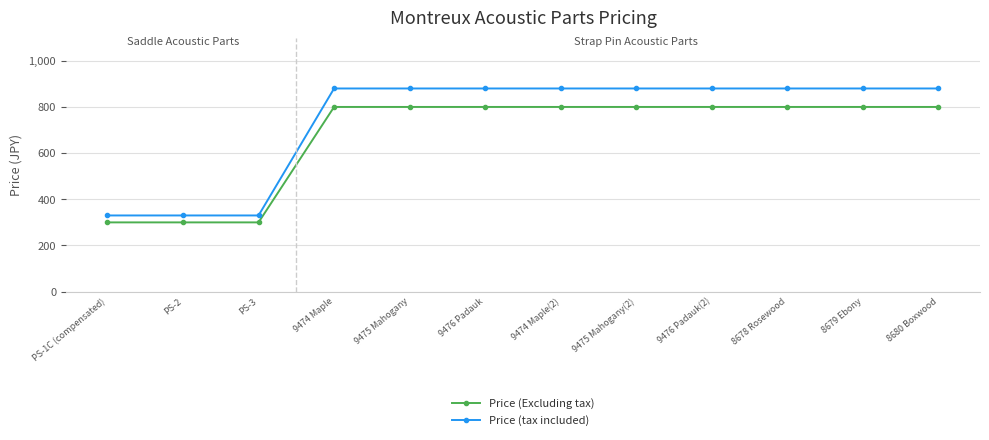

What are all the series names shown in the legend?

Price (Excluding tax), Price (tax included)